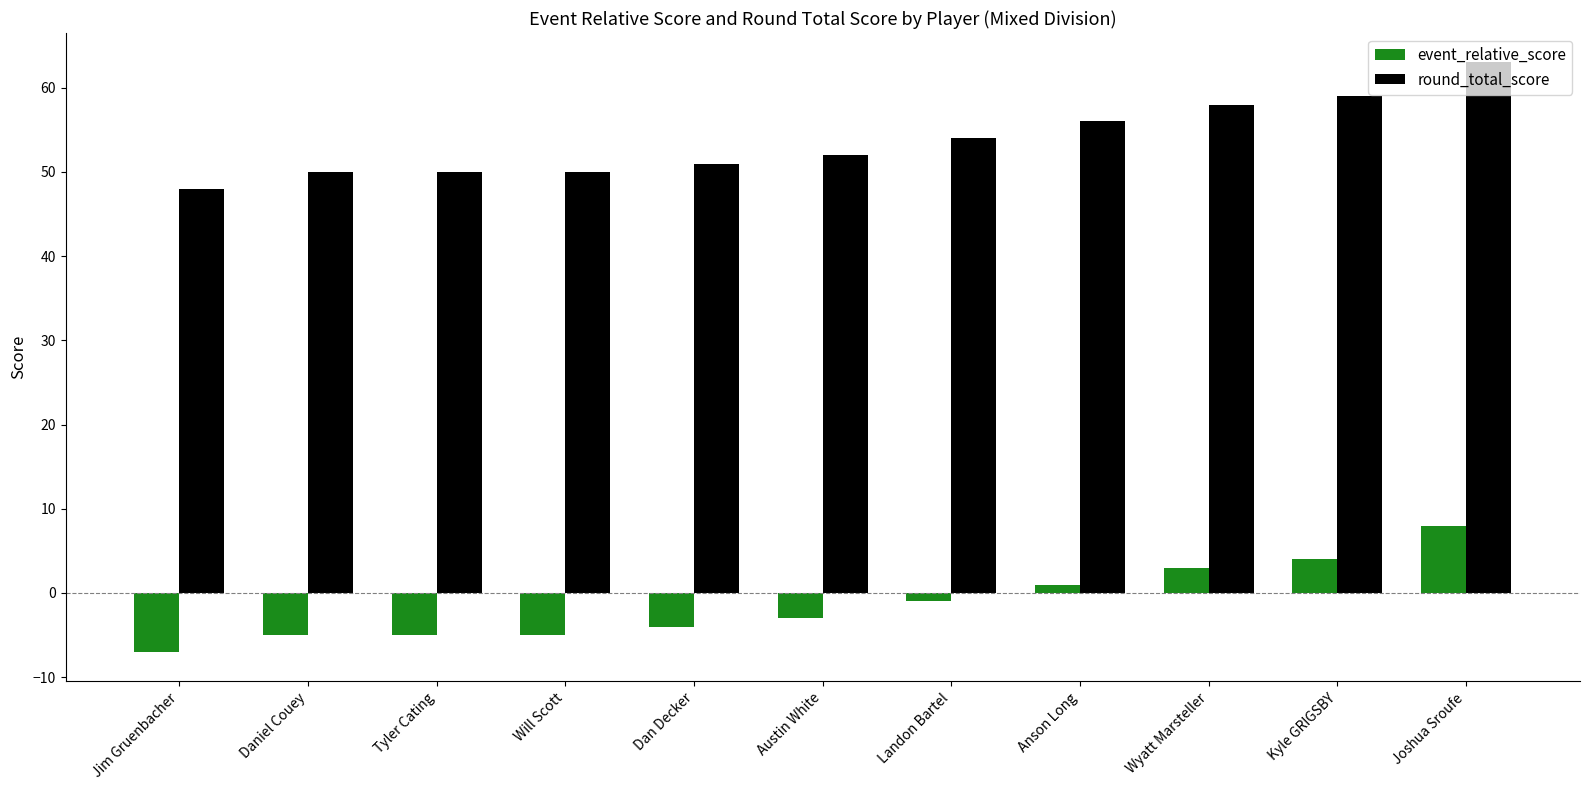

What is the difference between the highest and lowest values at Will Scott?

55